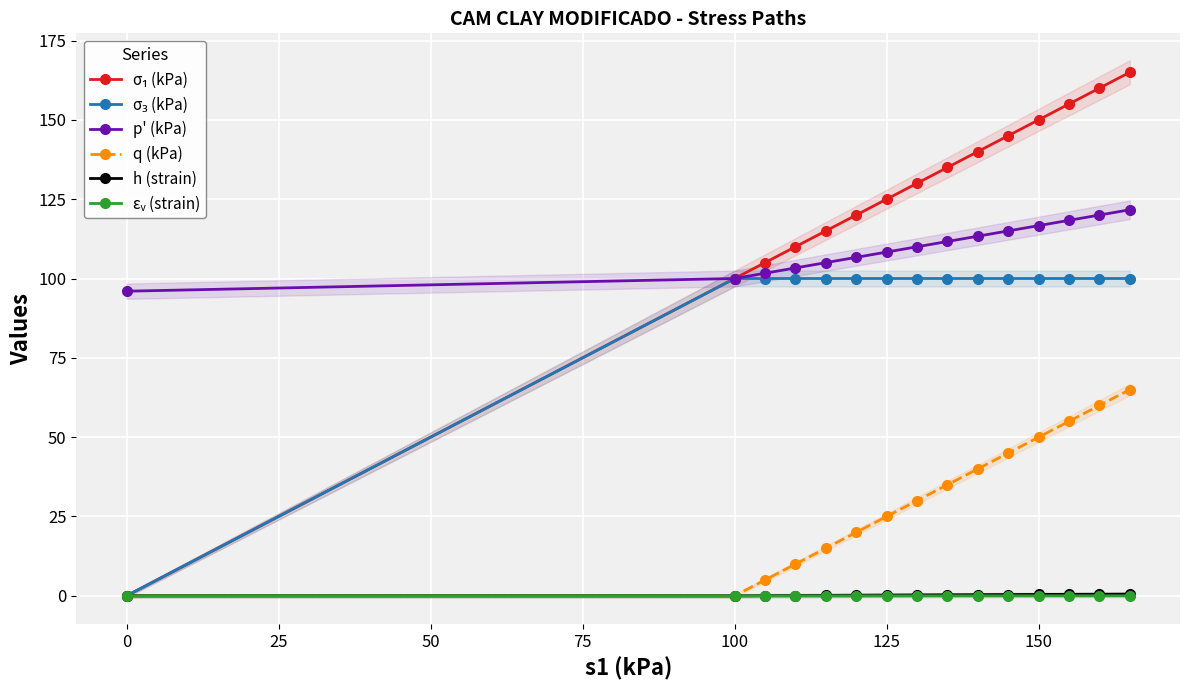

What is the average value of the σ₃ (kPa) series?

93.3